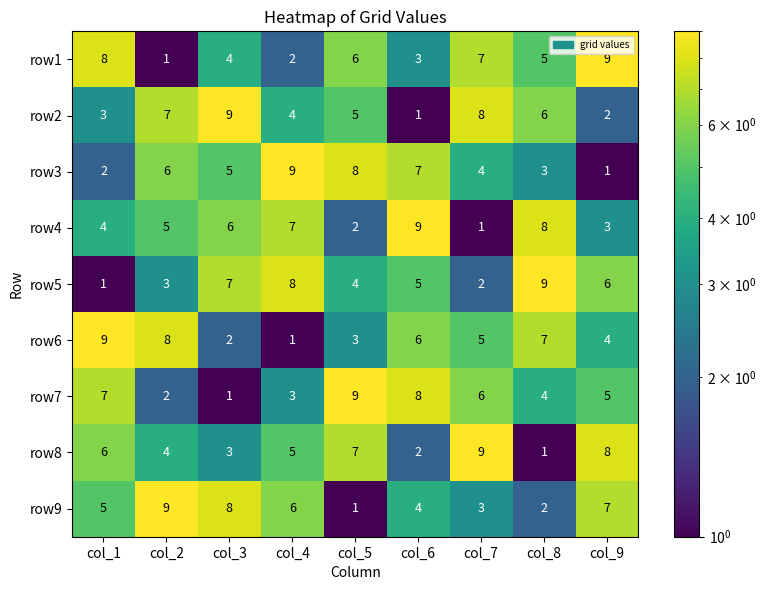

Between col_3 and col_9, which series saw the biggest shift?

row2